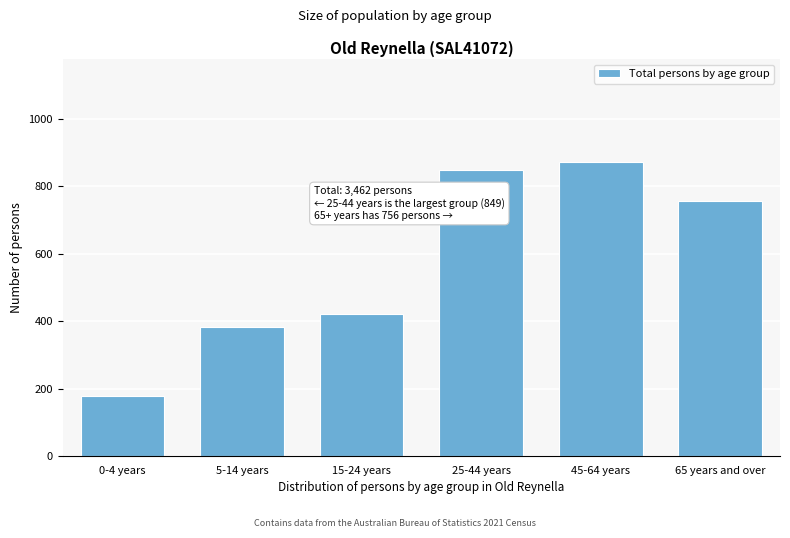

Reading right to left, what are all the values shown in this chart?

756	872	849	423	384	178